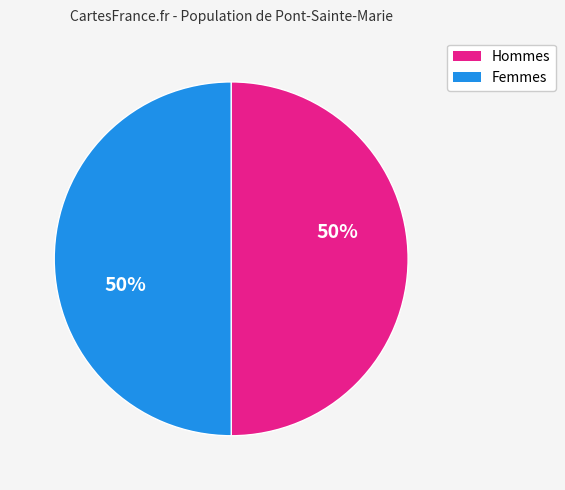

How many segments does this pie chart have?

2